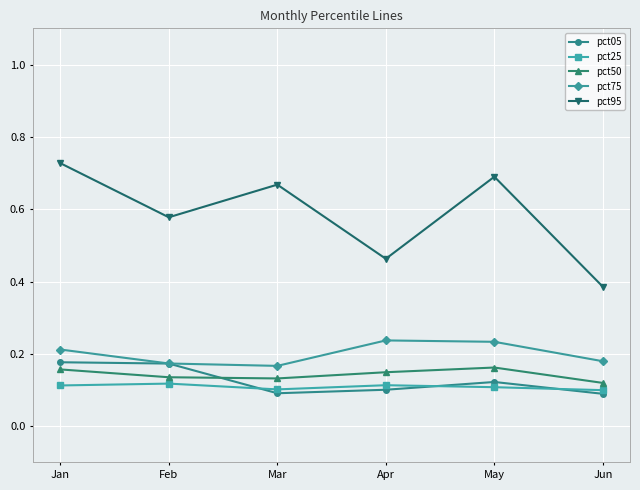

True or false: pct95 and pct25 intersect in this chart.

False